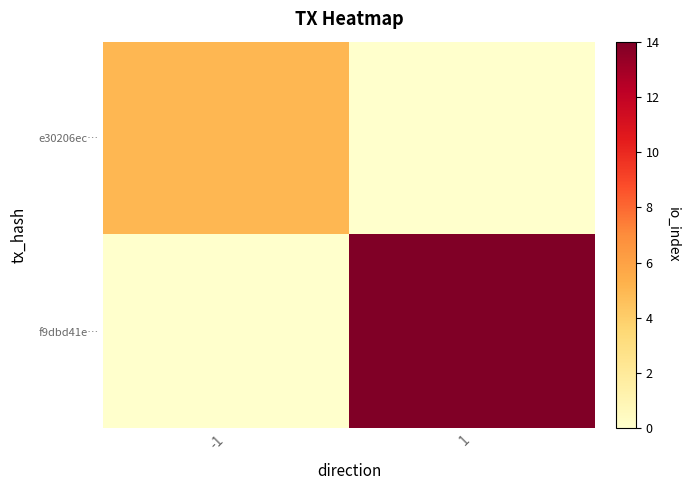

List the series in order of their overall mean, lowest first.

e30206ec…, f9dbd41e…